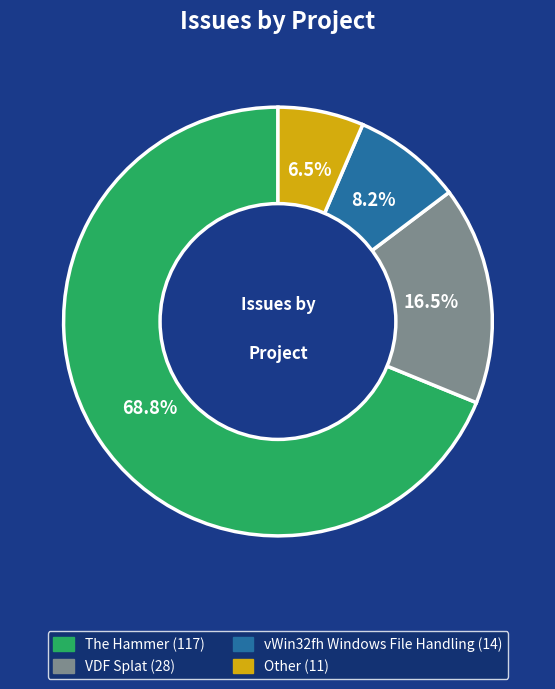

Do vWin32fh Windows File Handling and Other together represent more than half of the pie?

No